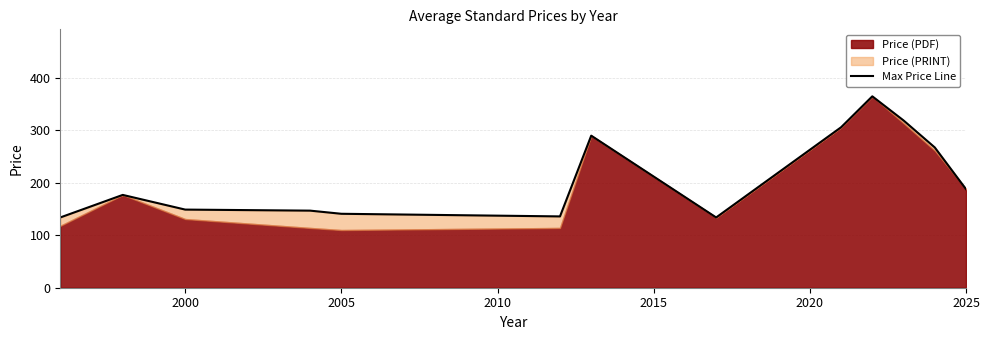

Reading left to right, list all the values displayed in this chart.

134.0	177.0	149.0	147.0	141.0	136.0	290.0	134.0	306.0	365.0	319.0	267.5	188.0